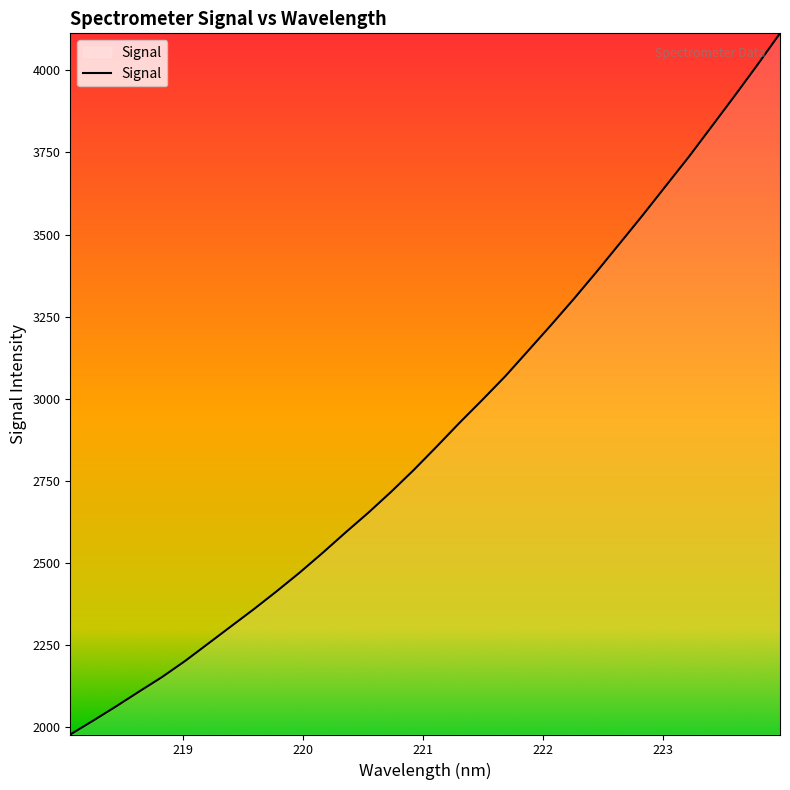

What is the difference between the maximum and minimum values?

2133.7